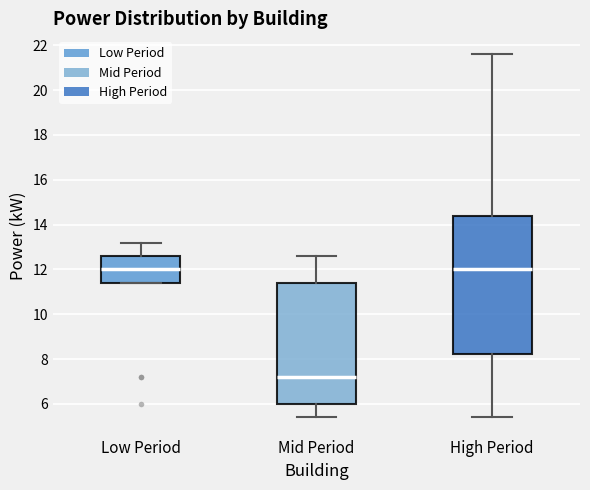

Reading left to right, transcribe this box plot: for each box, give where its median line is, the range the box spans, and where its two whiskers end, as read against the y-axis. The values are not printed on the chart, so give them approximately, as read against the axis.

Low Period: median 12.0, box 11.4 to 12.6, whiskers 11.4 to 13.2
Mid Period: median 7.2, box 6.0 to 11.4, whiskers 5.4 to 12.6
High Period: median 12.0, box 8.2 to 14.4, whiskers 5.4 to 21.6